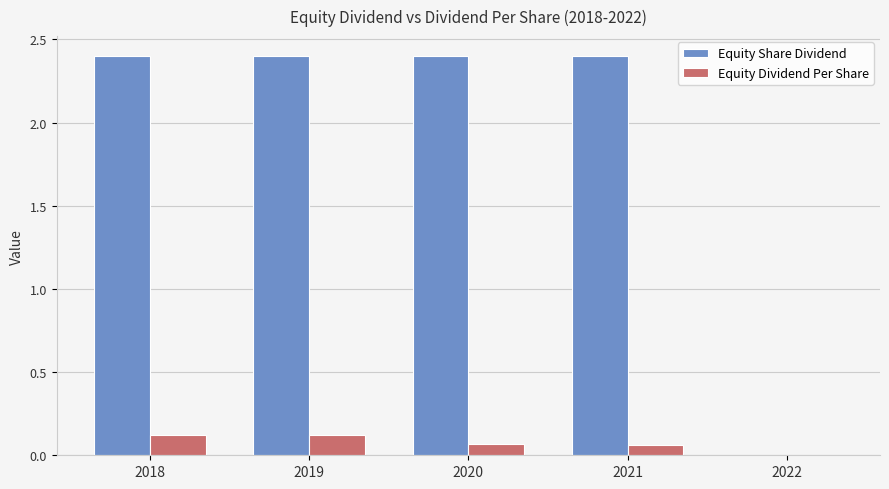

What is the highest value of the Equity Share Dividend series?

2.4